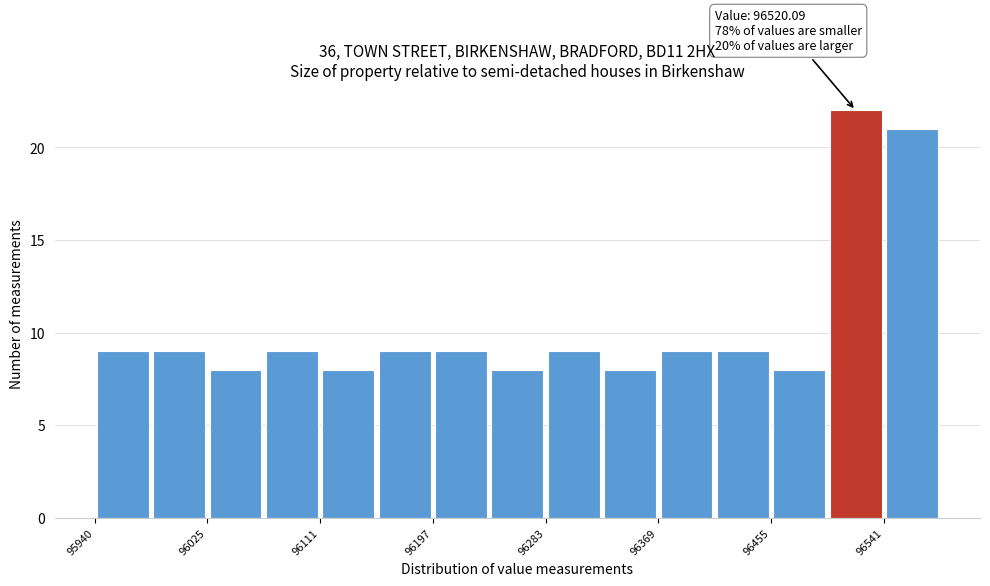

Which range on the x-axis has the tallest bar?

96500 to 96540